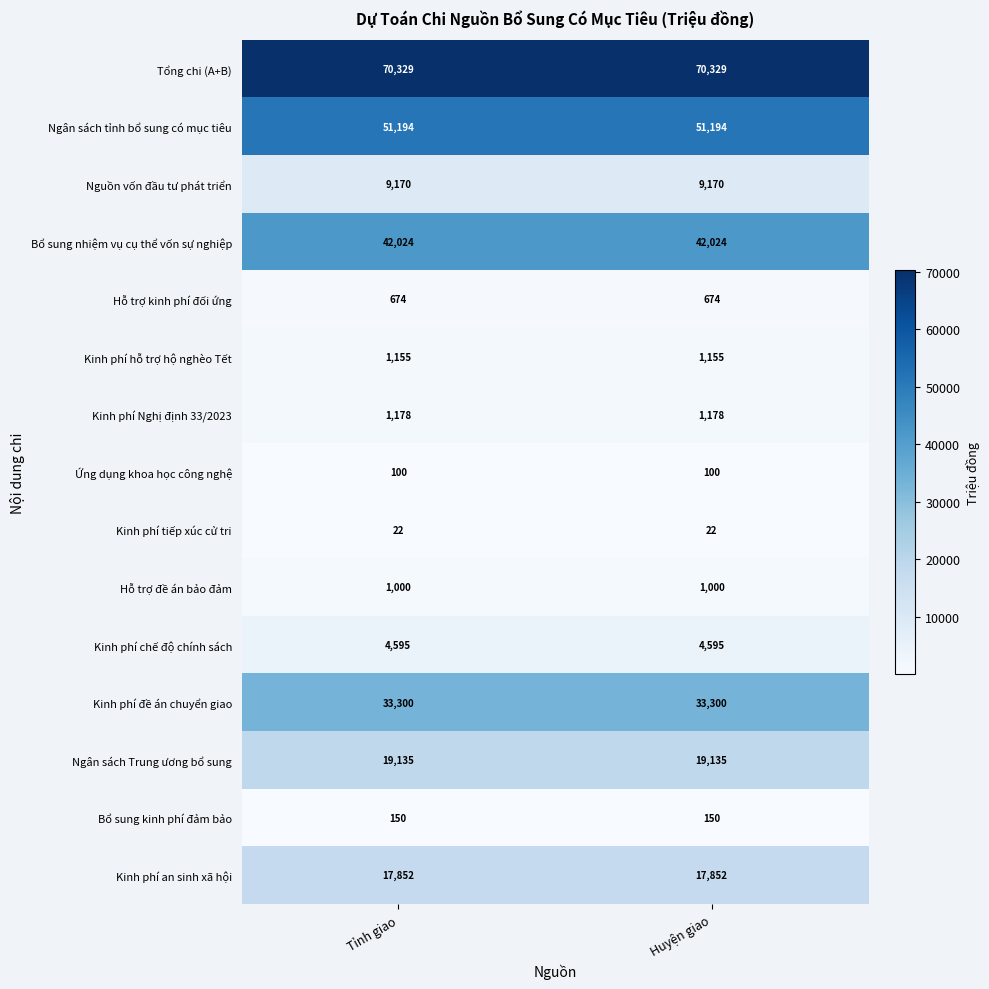

At how many categories does at least one series exceed 59613?

2